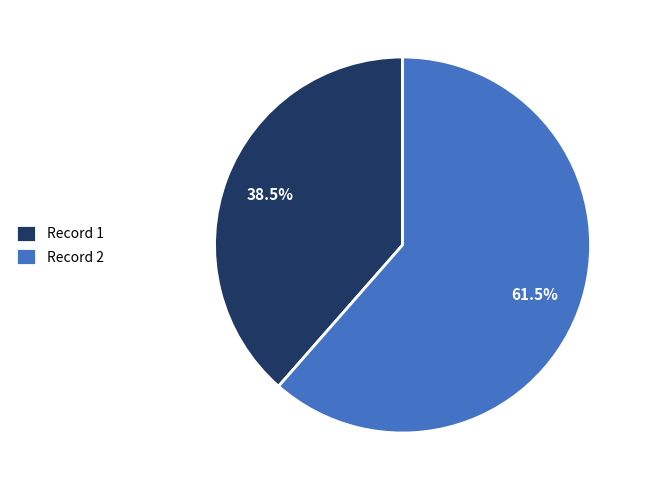

What is the ratio of the value at Record 2 to the value at Record 1?

1.6